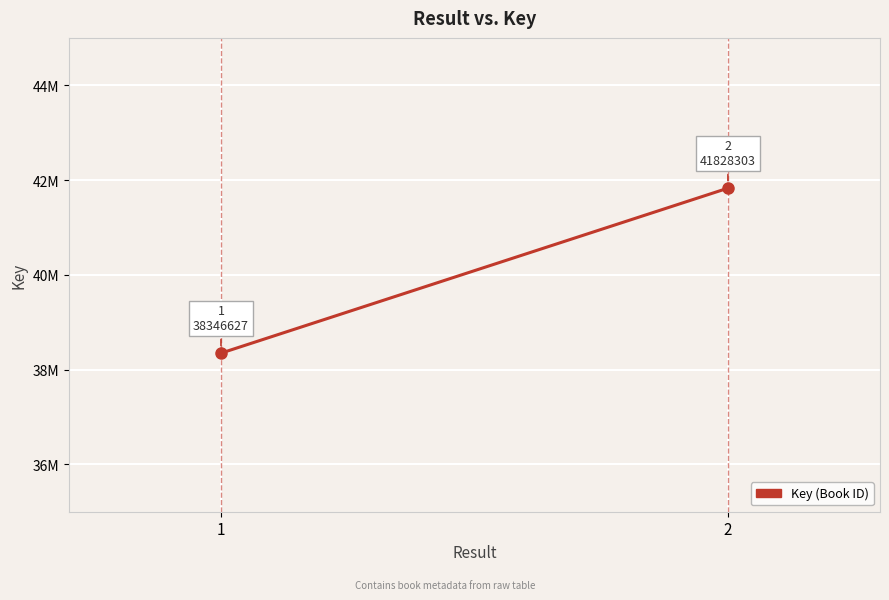

Reading left to right, what are all the values shown in this chart?

38346627	41828303